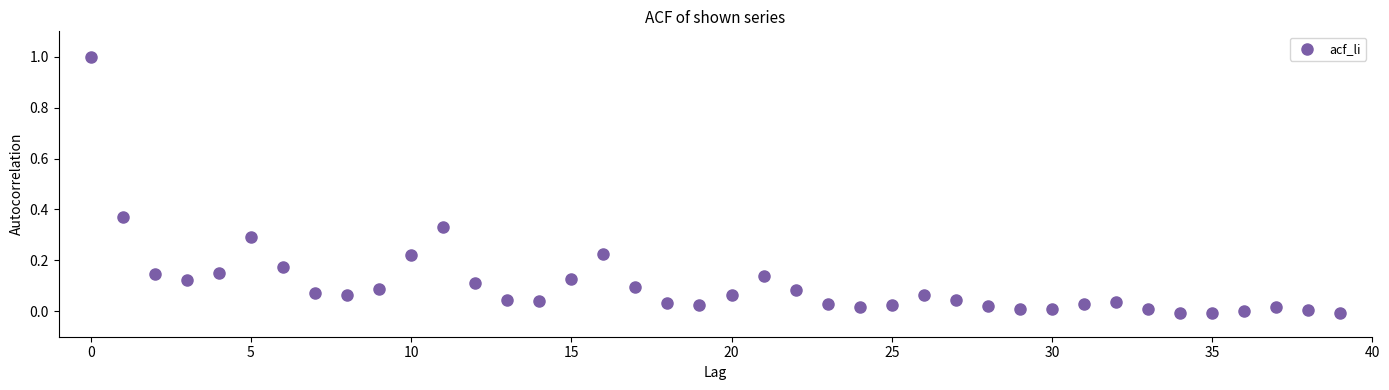

What is the range of Y values (max minus min)?

1.0